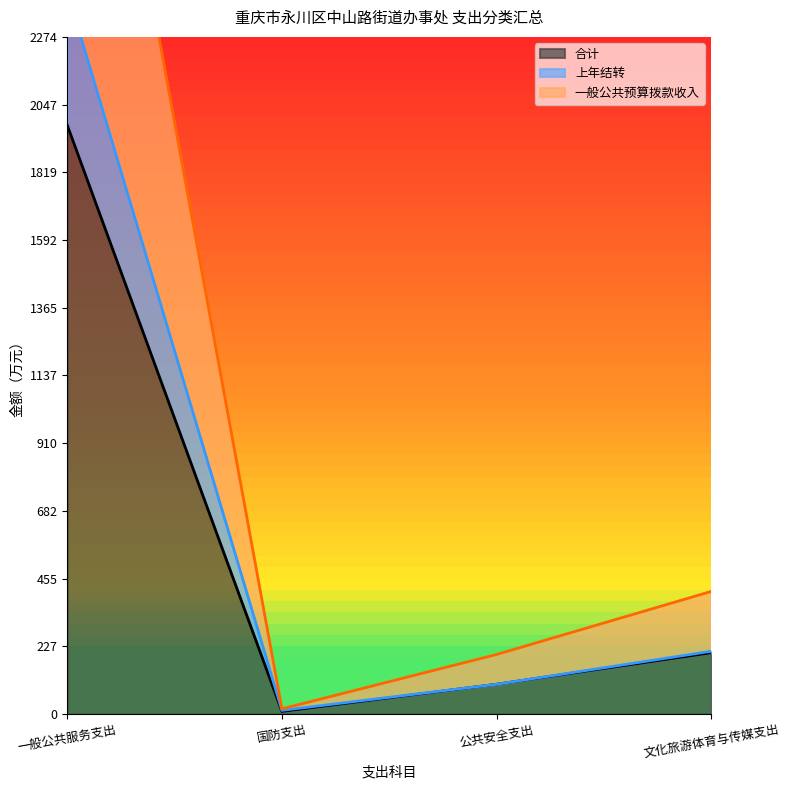

Which category has the lowest value in the 合计 series?

国防支出